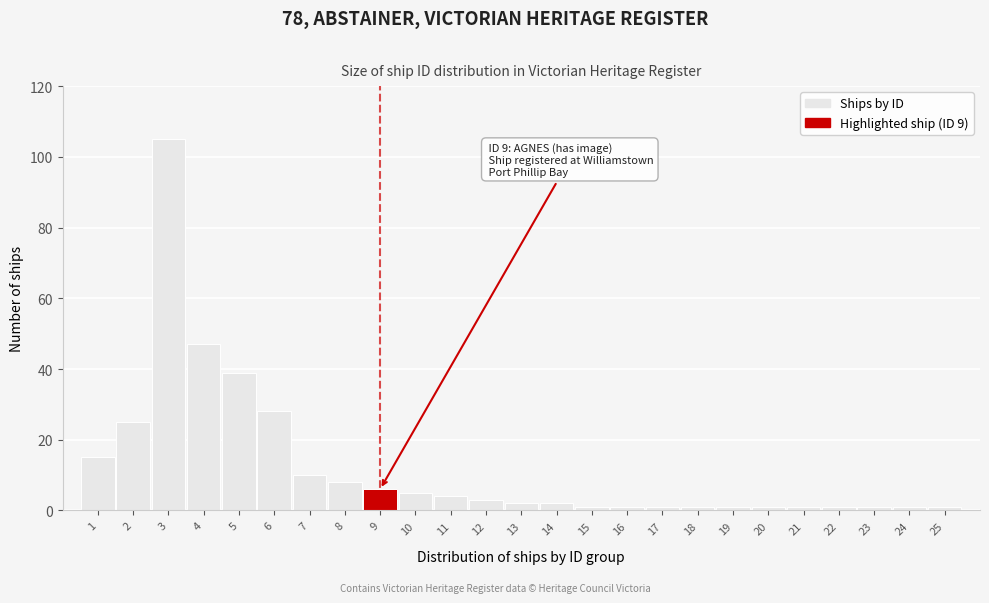

Reading left to right, what are all the values shown in this chart?

15	25	105	47	39	28	10	8	6	5	4	3	2	2	1	1	1	1	1	1	1	1	1	1	1